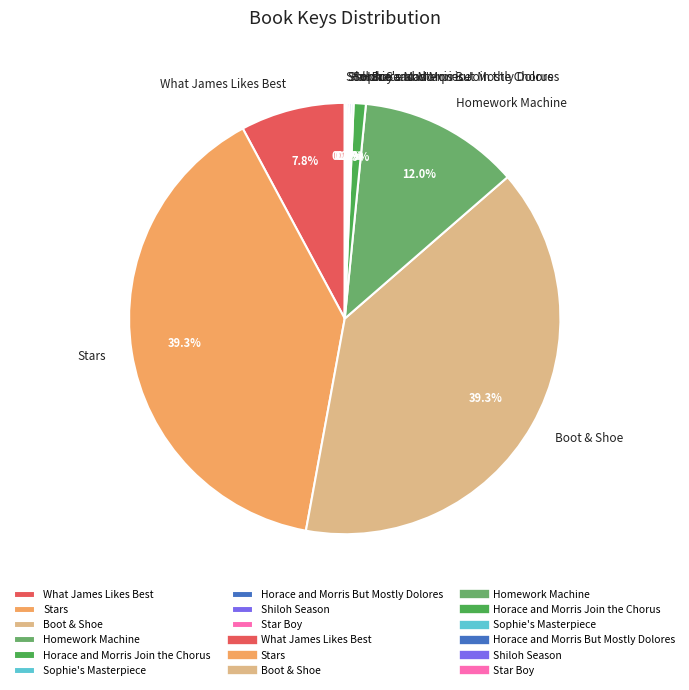

Which has a higher value, What James Likes Best or Stars?

Stars